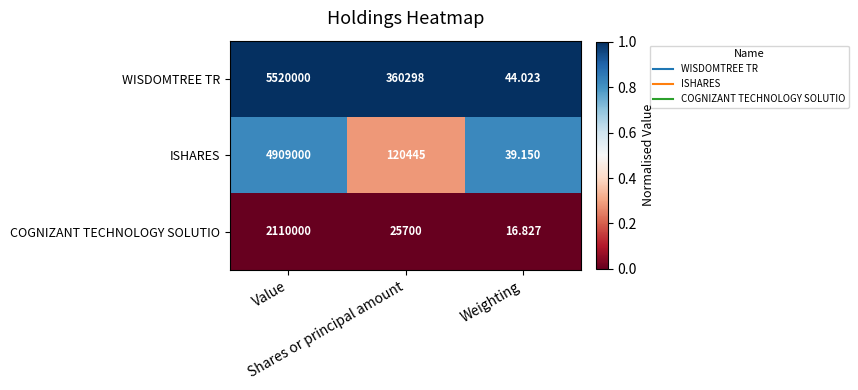

What is the greatest value displayed?

5520000.0